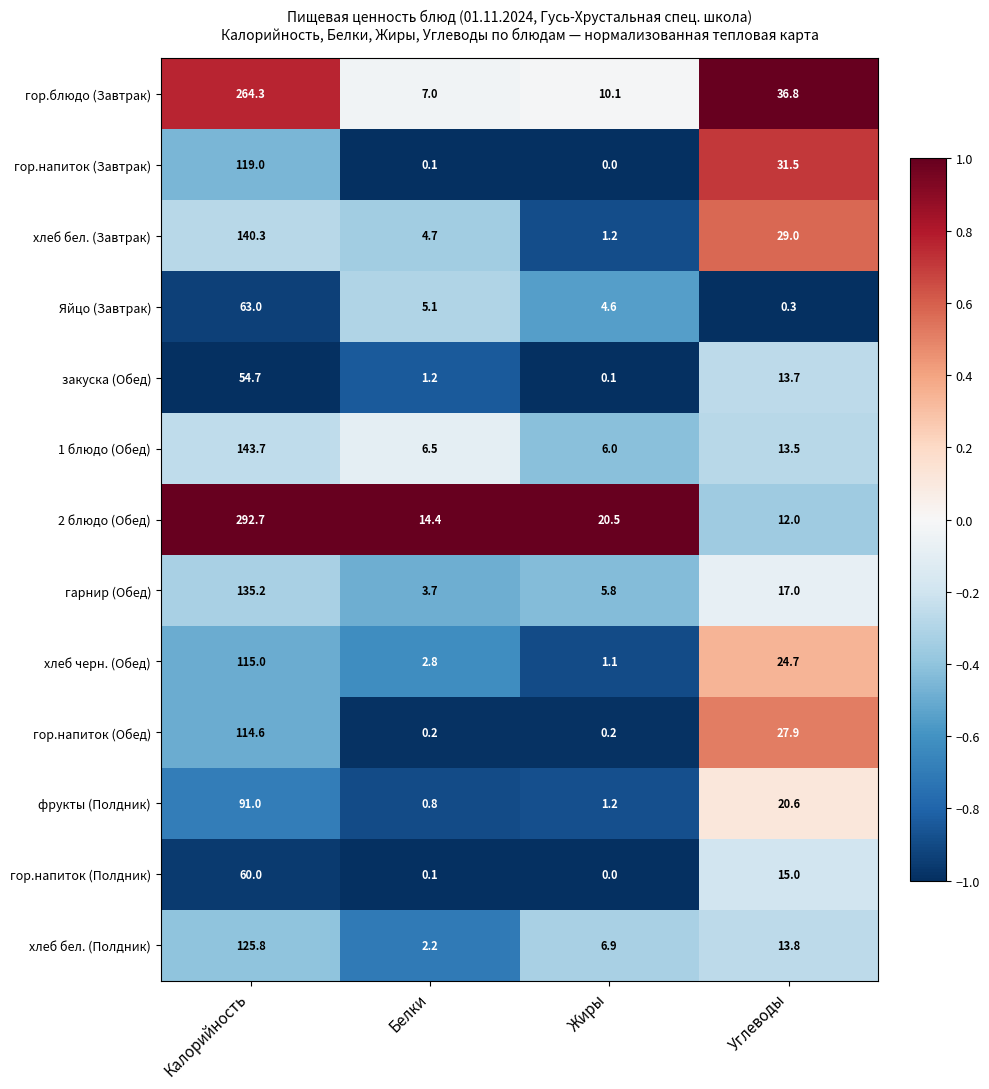

How many series are shown in this chart?

13